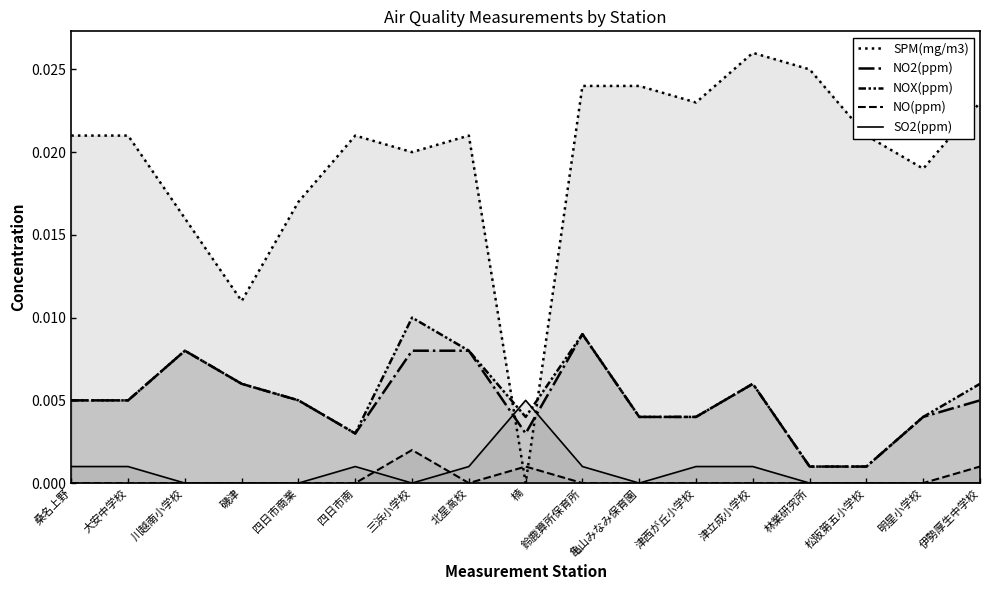

Which series has the largest total across all categories?

SPM(mg/m3)